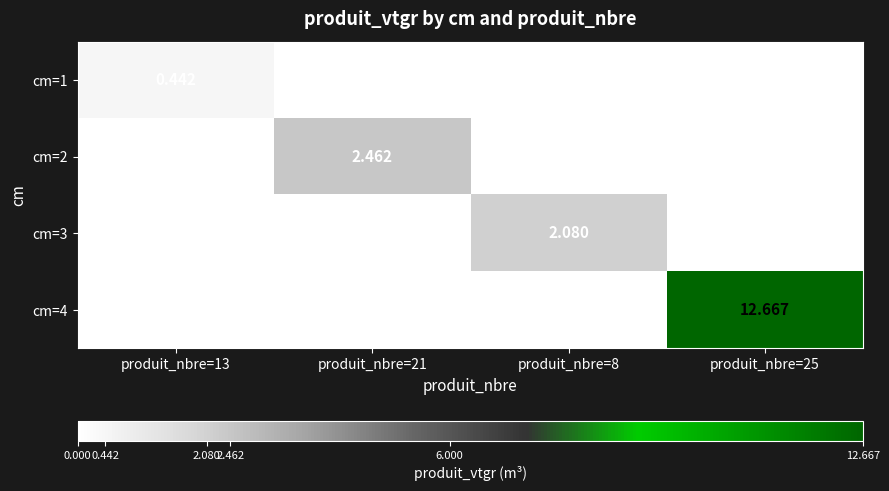

Between produit_nbre=13 and produit_nbre=8, which series saw the biggest shift?

cm=3